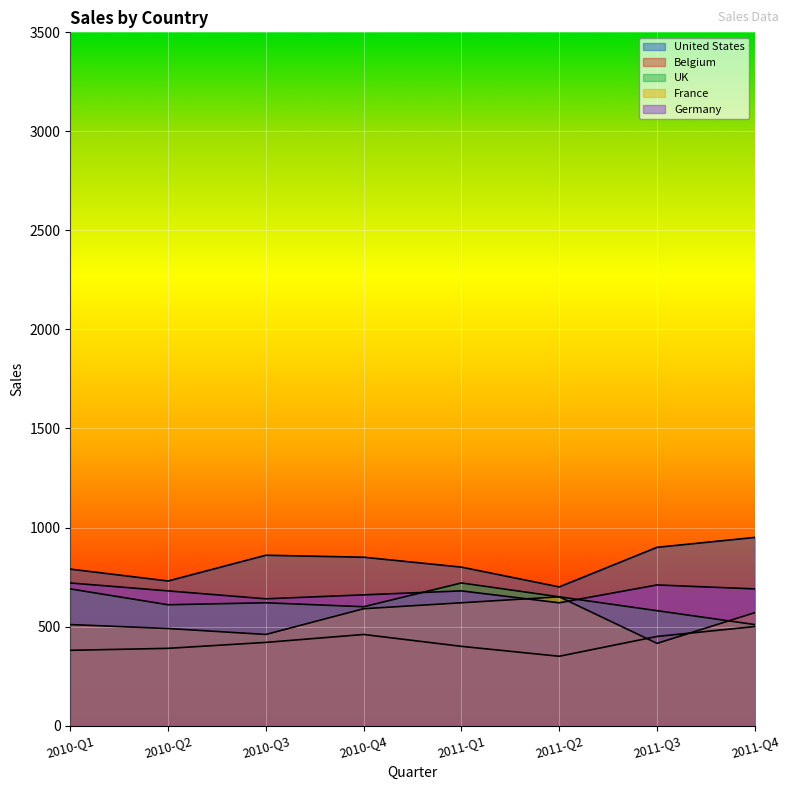

At how many categories does at least one series exceed 756?

6